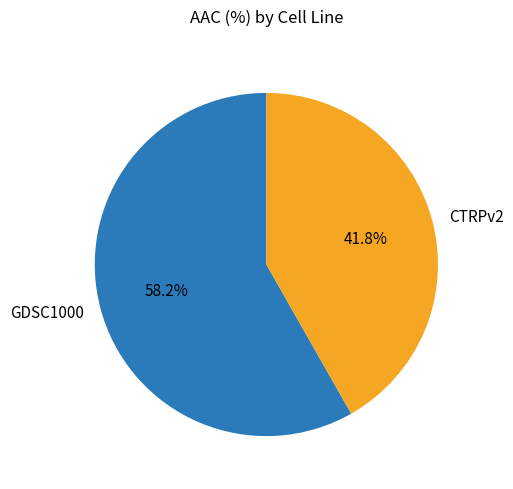

Approximately how many times larger is the value at GDSC1000 compared to CTRPv2?

1.4